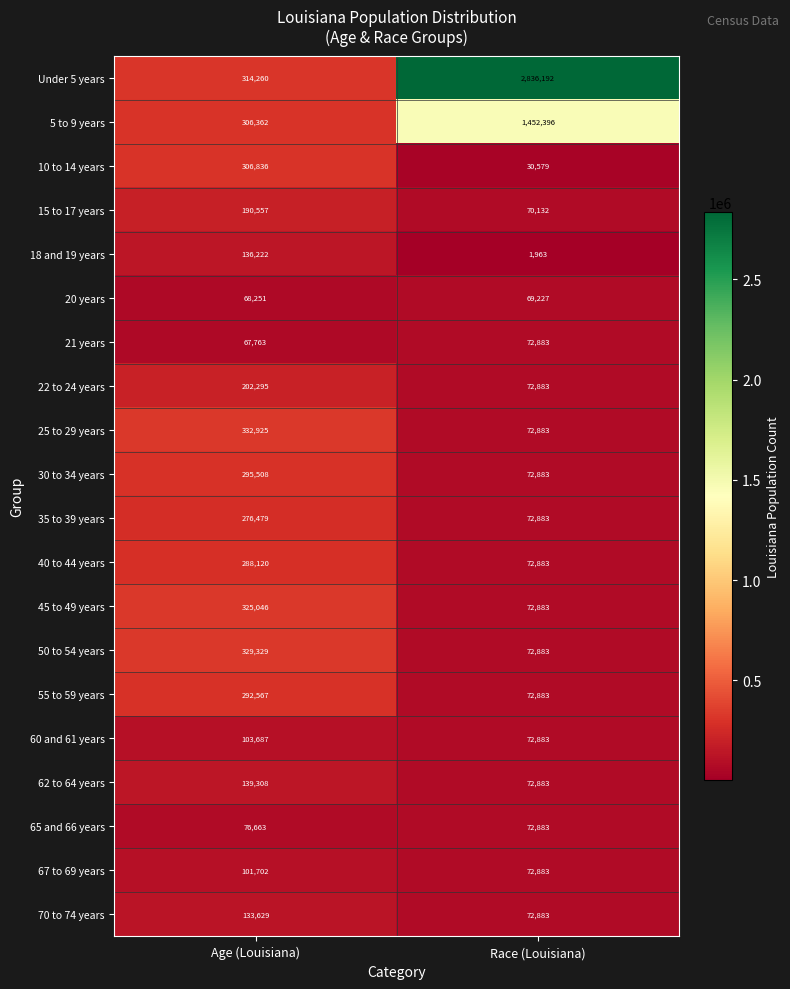

At how many categories does at least one series exceed 2154488?

1